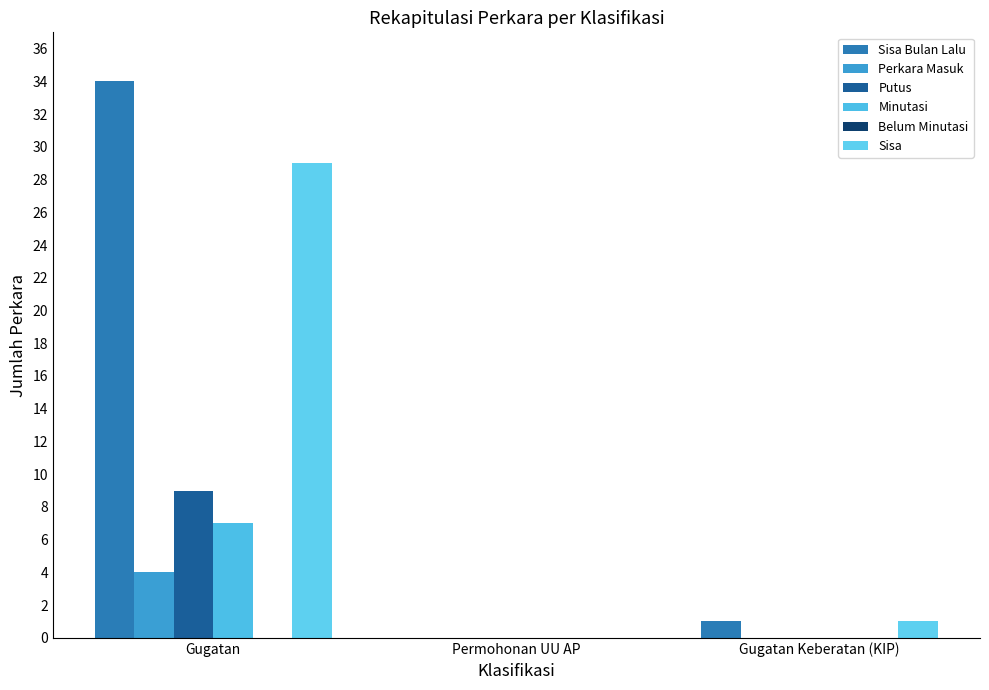

Count the number of categories in the chart.

3